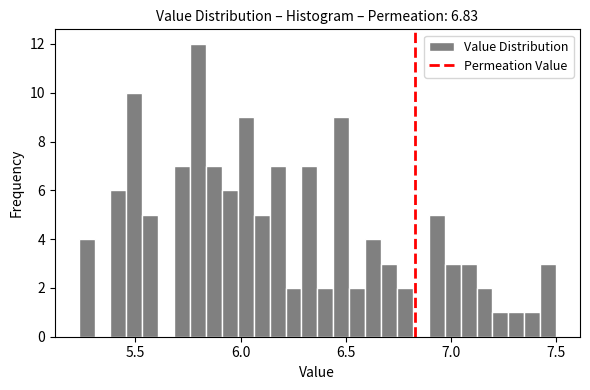

Read against the x-axis, roughly where is the centre of the tallest bar?

5.80